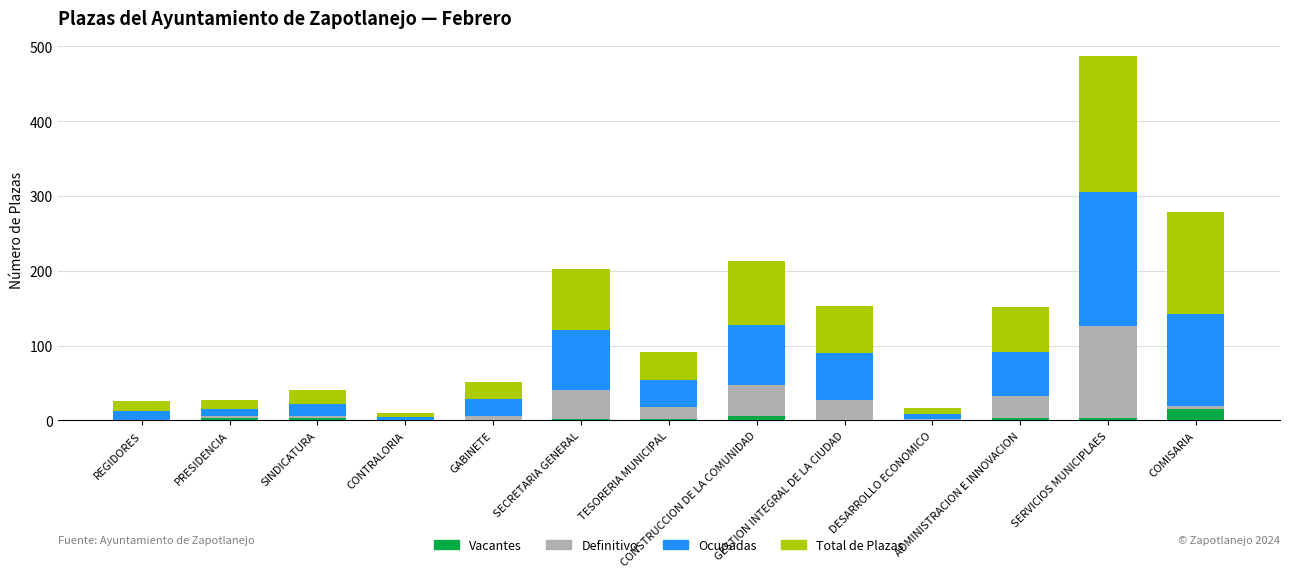

What is the sum of the Vacantes values at SERVICIOS MUNICIPLAES and SECRETARIA GENERAL?

5